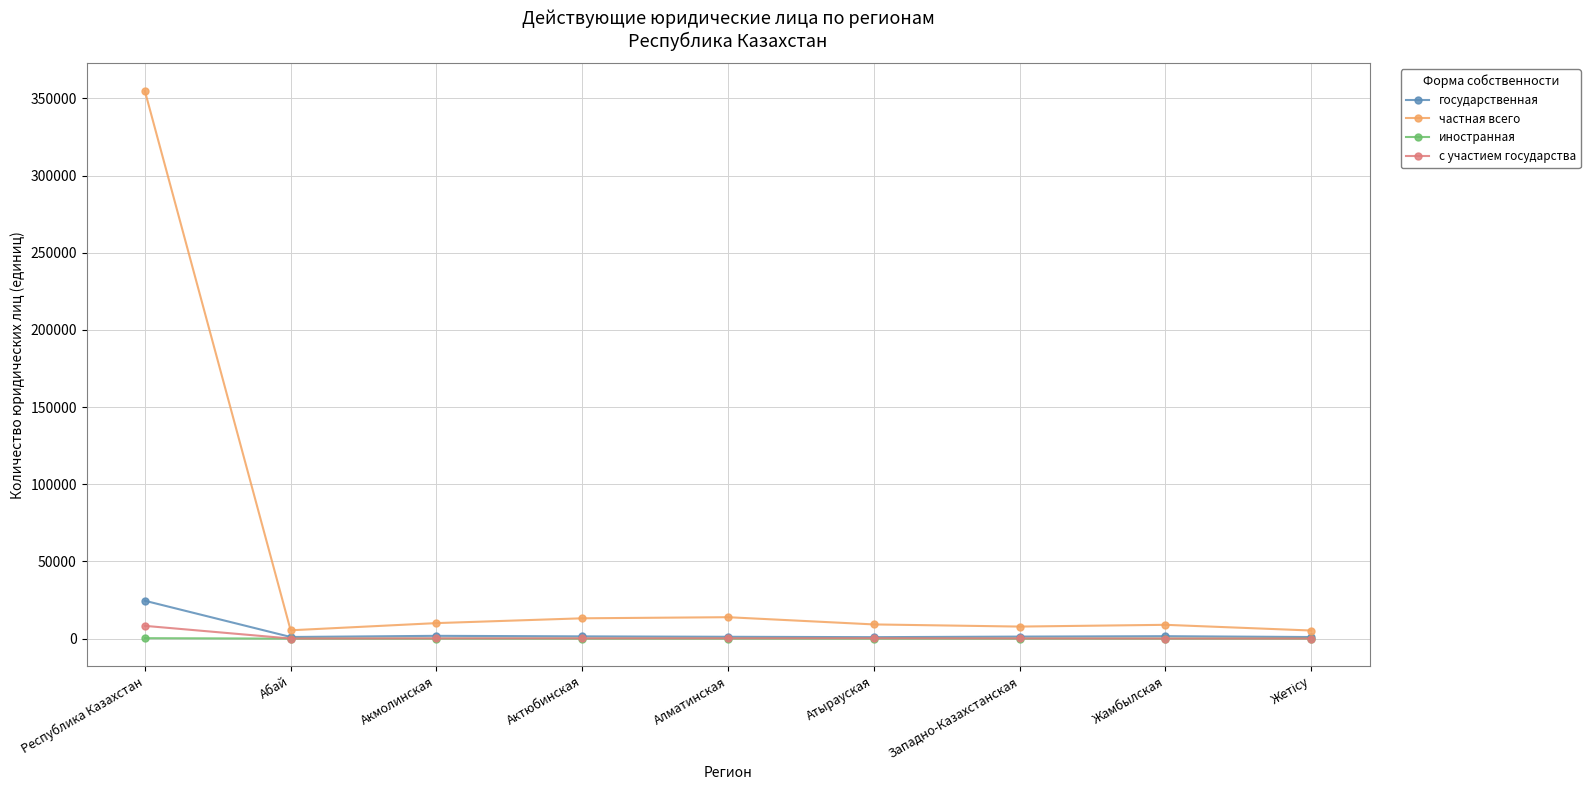

How many lines are shown in the chart?

4